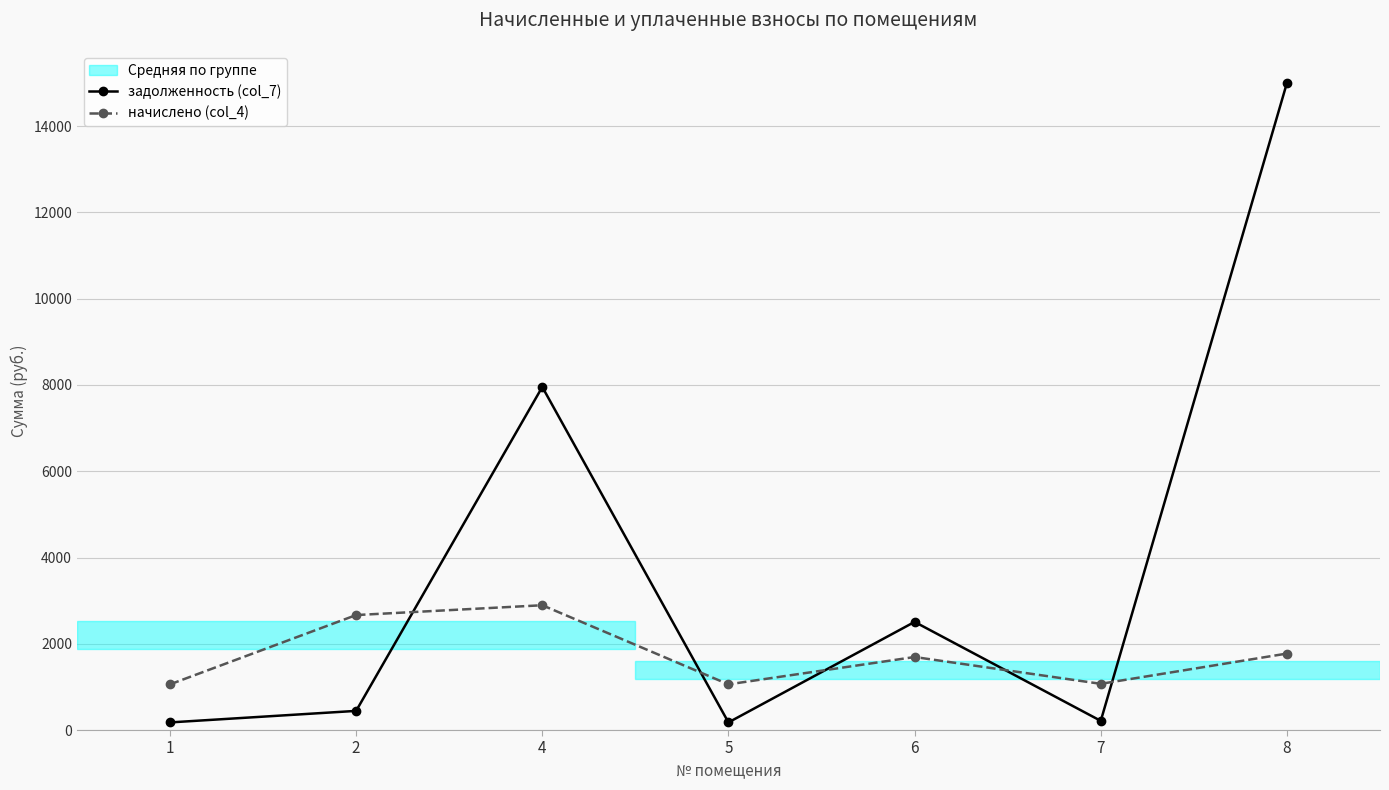

Is the value of задолженность (col_7) at 5 greater than the value of начислено (col_4) at 1?

No